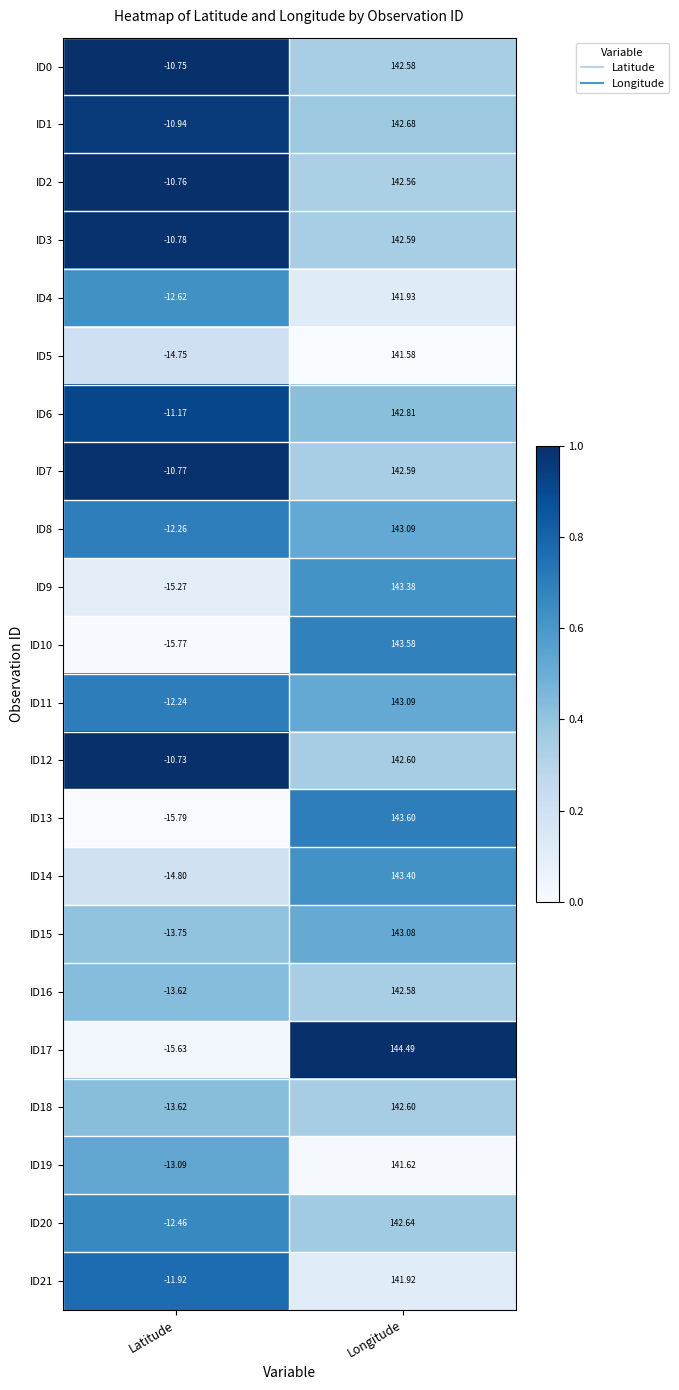

Is the value of ID19 at Longitude greater than the value of ID3 at Longitude?

No